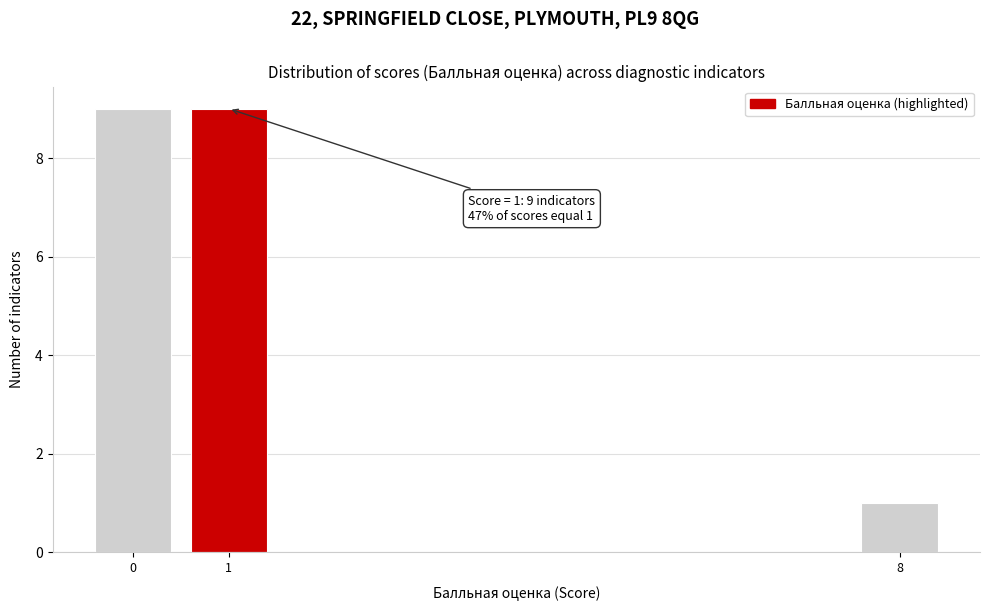

Reading left to right, what are all the values shown in this chart?

9	9	1